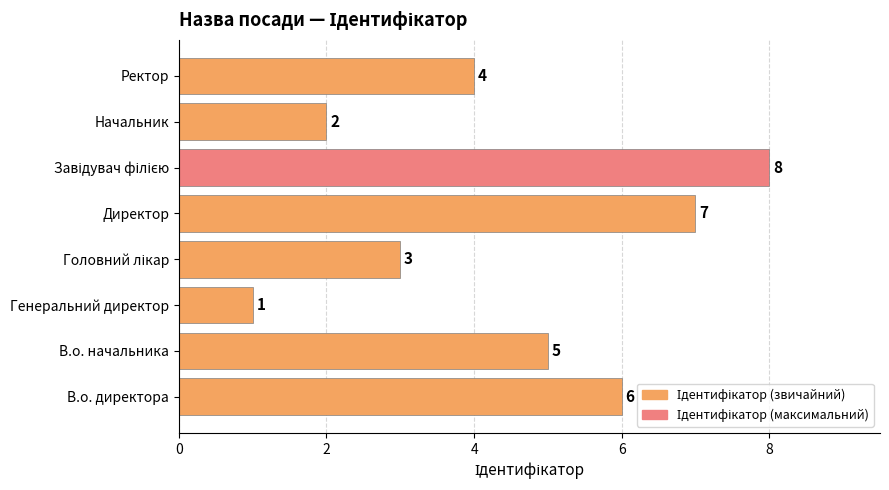

Is it true that the value at В.о. директора is 2?

False